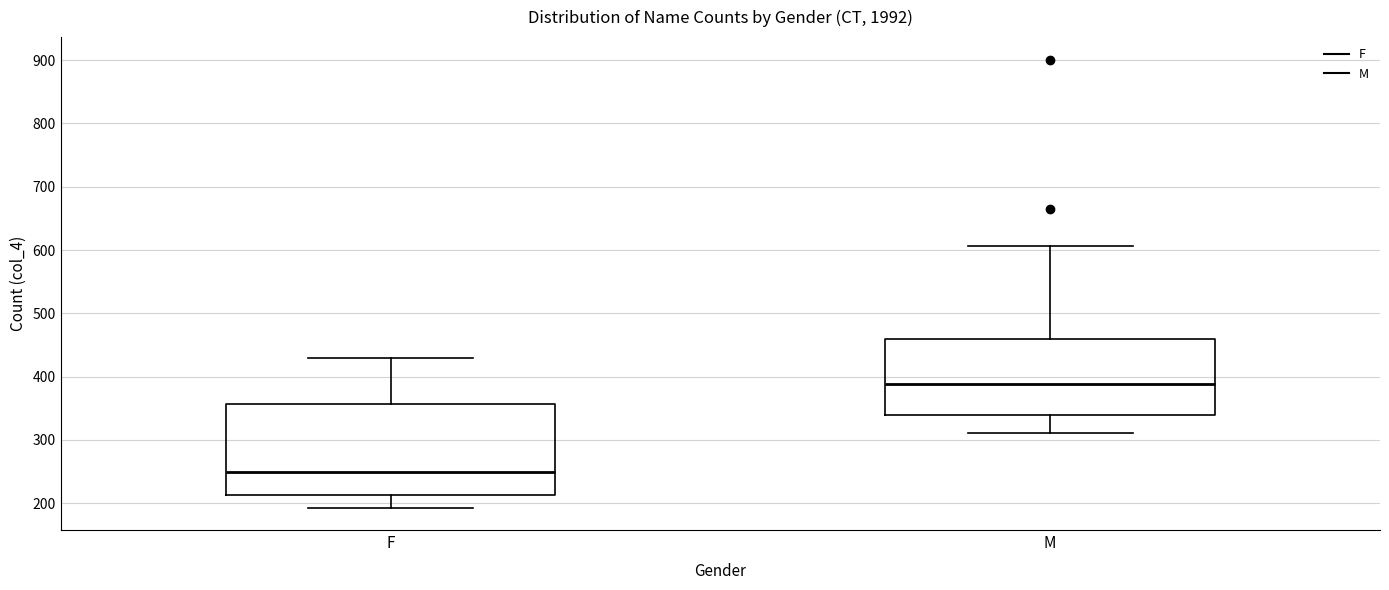

Which box has the highest median line?

M